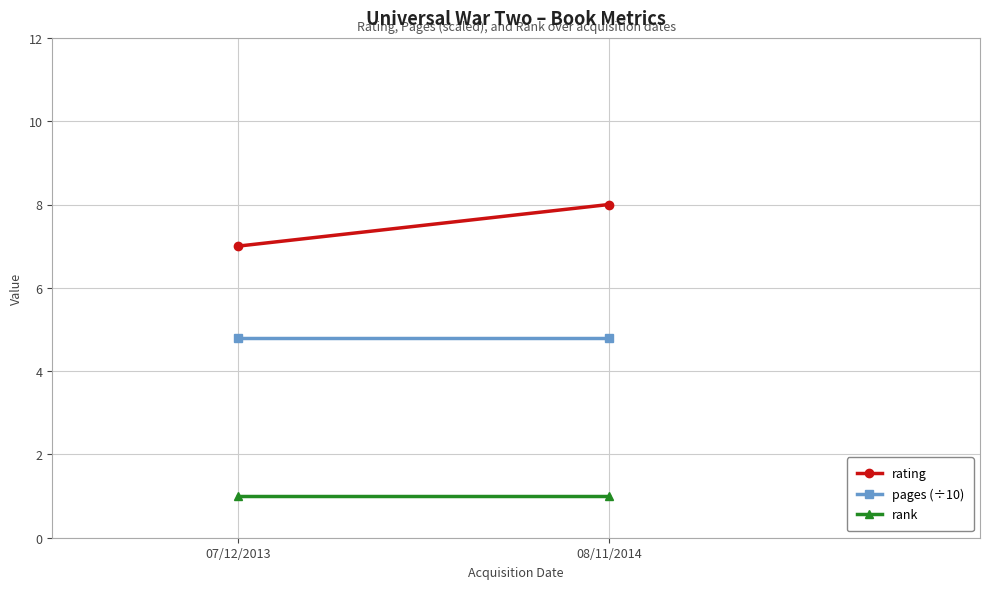

True or false: rating has a value of 8.0 at 08/11/2014.

True